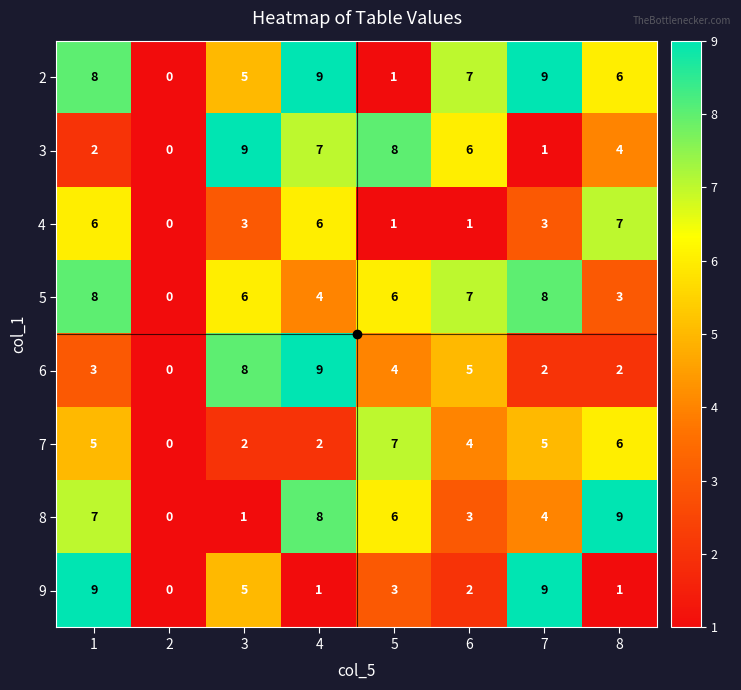

What is the difference between the highest and lowest values at 6?

6